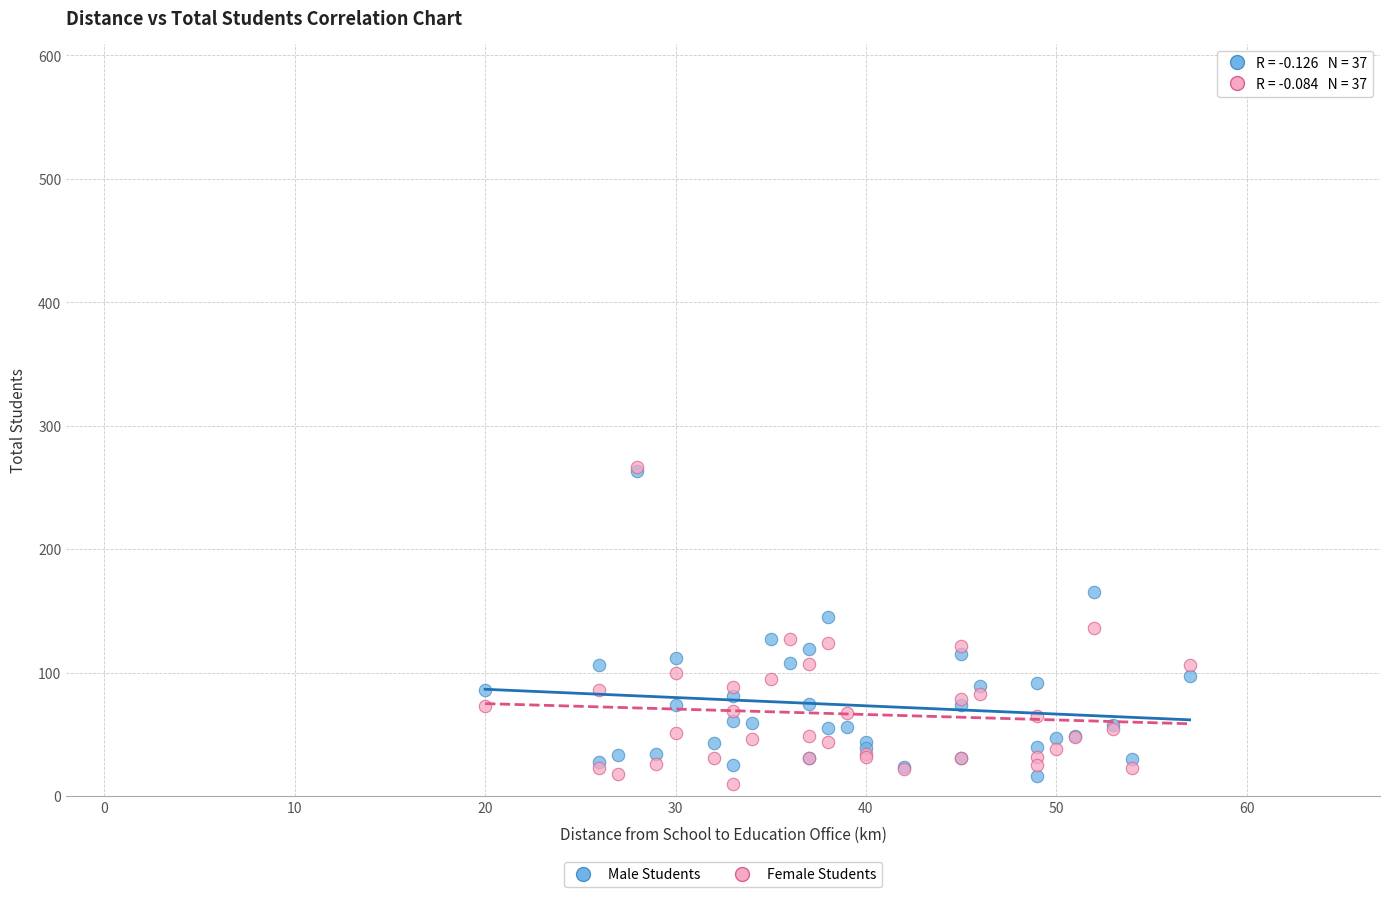

What are all the series names shown in the legend?

Male Students, Female Students